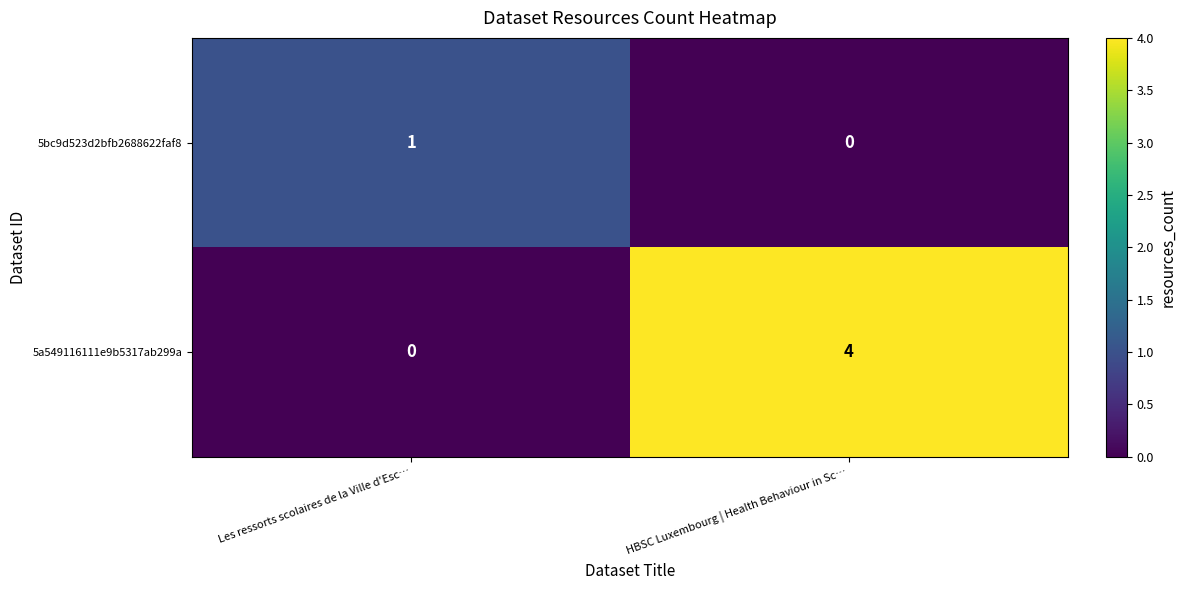

How many series are shown in this chart?

2